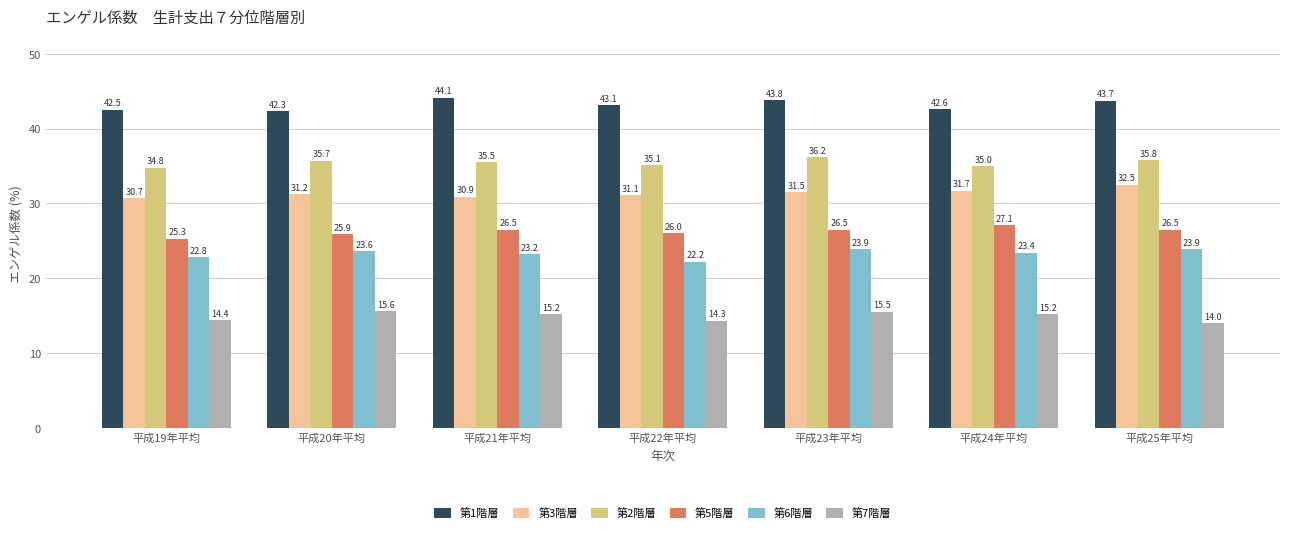

What is the spread (max minus min) of values at 平成21年平均?

28.9